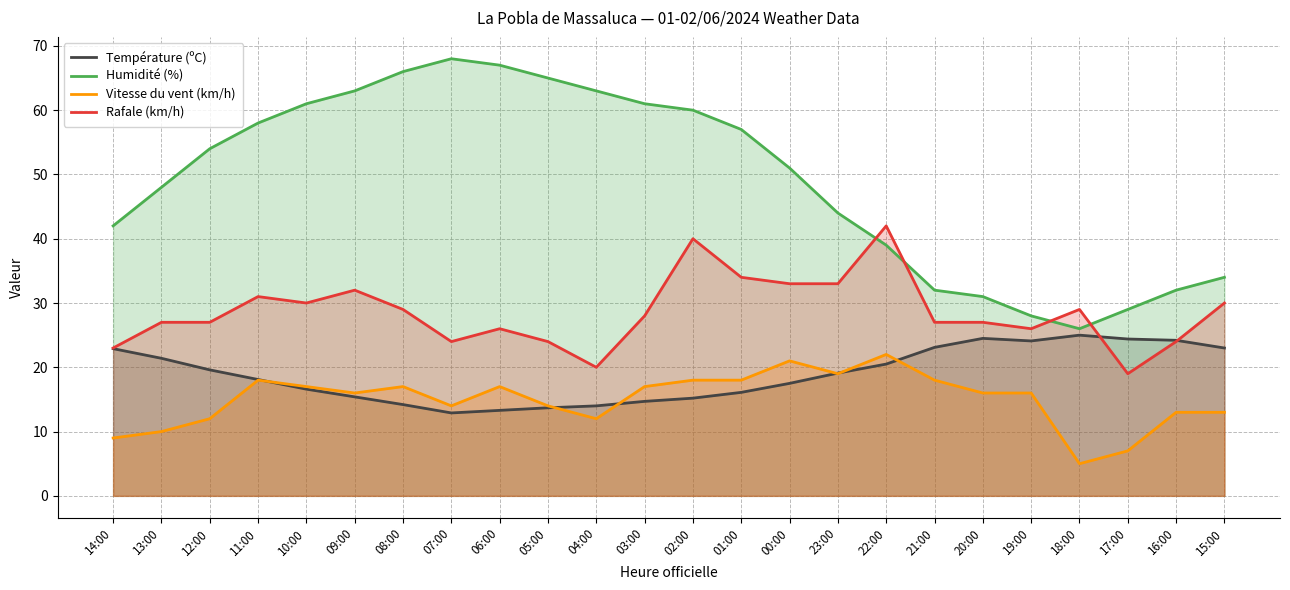

At which label does Humidité (%) reach its minimum?

18:00